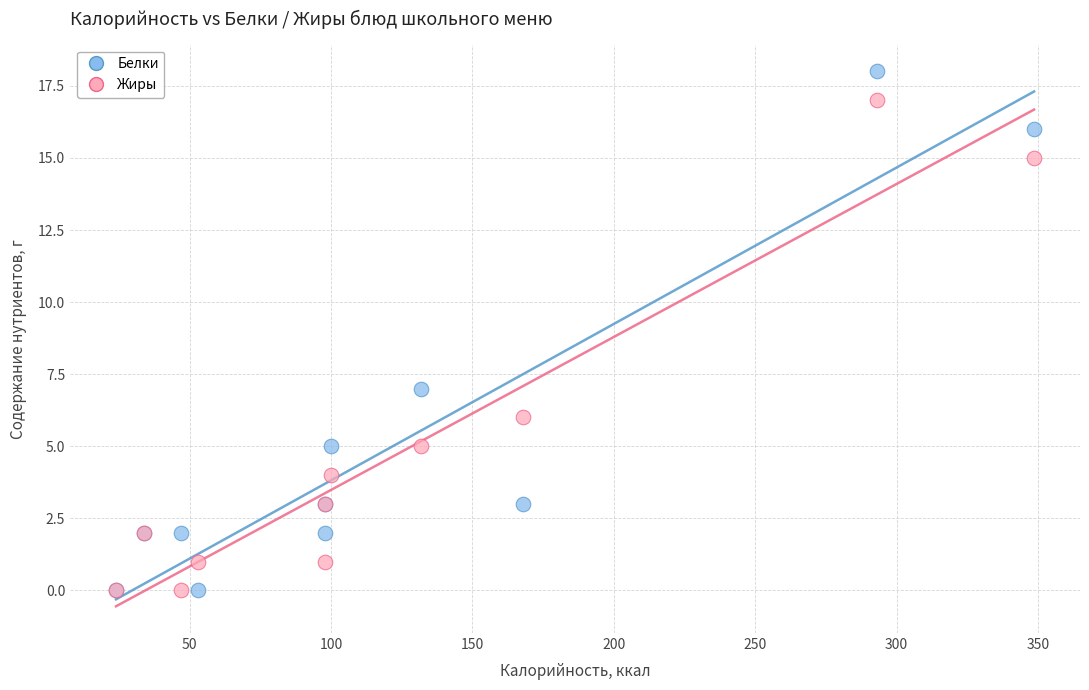

Across all series, what Y value is closest to 9?

7